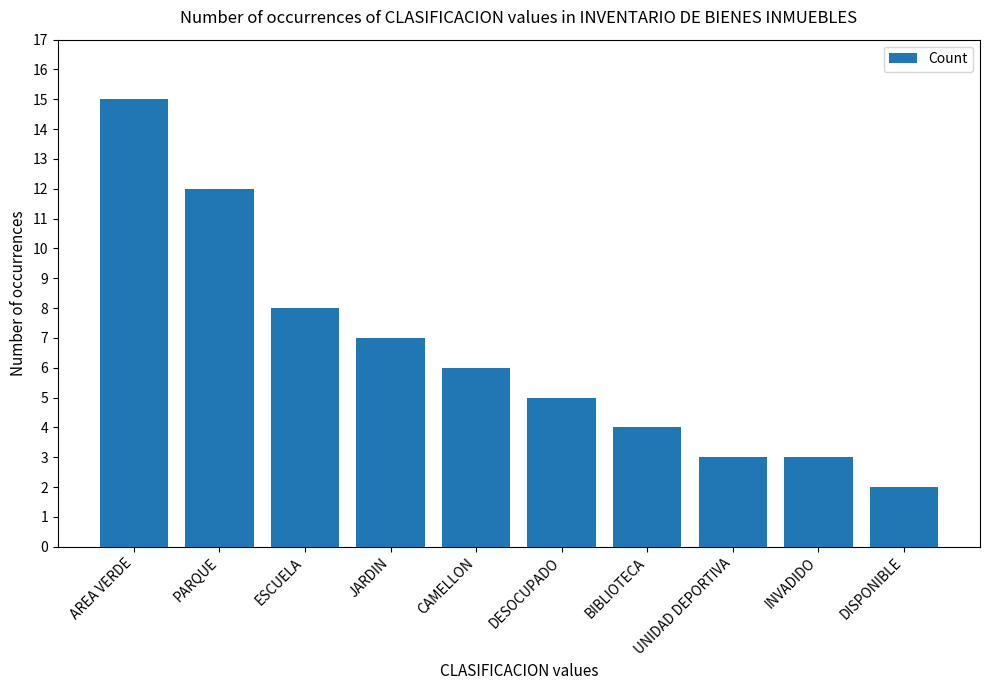

How many data points are less than 6?

5